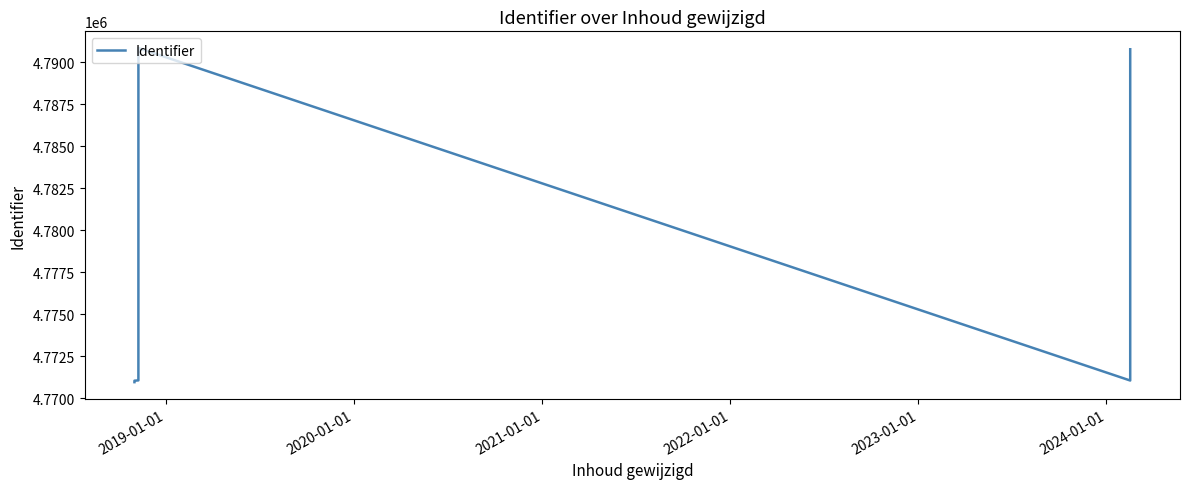

What is the minimum value shown in the chart?

4770967